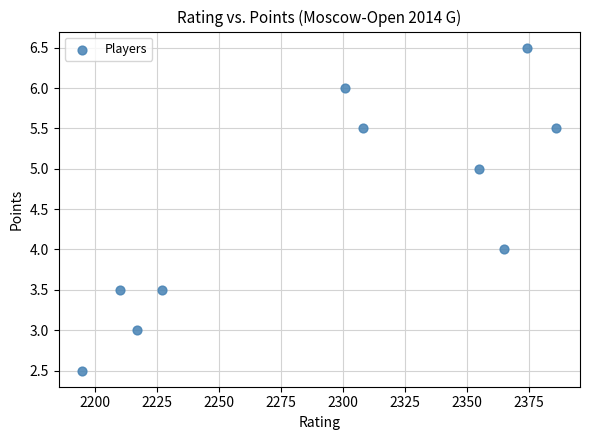

What is the range of X values (max minus min)?

191.0